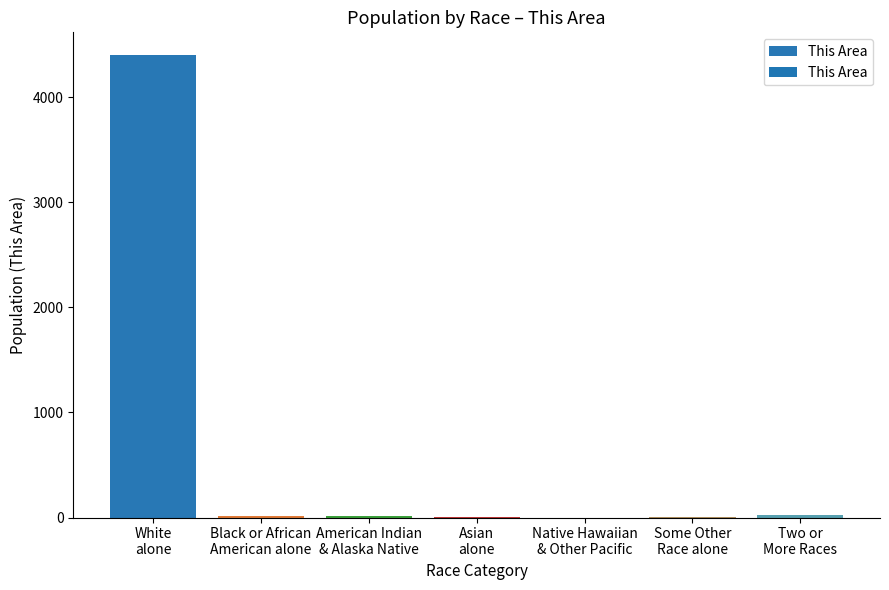

What is the sum of all values?

4480